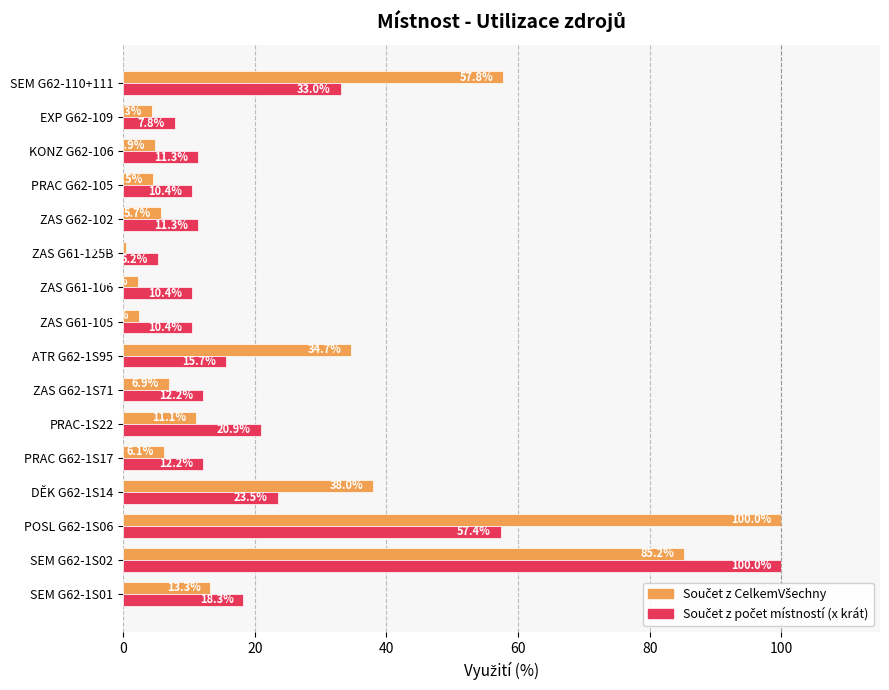

At which category is the sum across all series the highest?

SEM G62-1S02